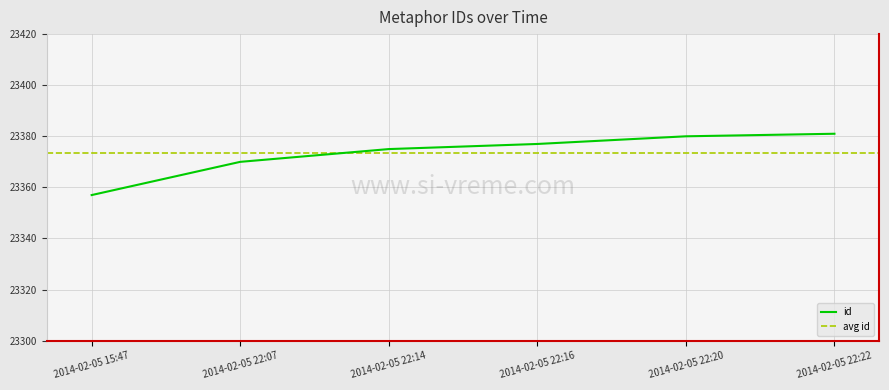

True or false: id has a value of 23357 at 2014-02-05 15:47.

True